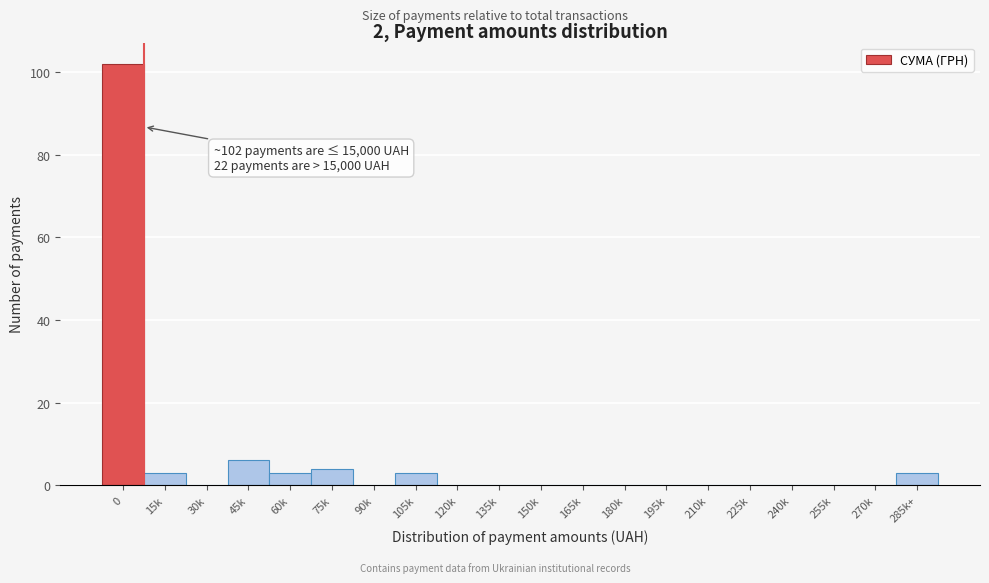

Reading right to left, extract all data points from this chart.

285k+=3	270k=0	255k=0	240k=0	225k=0	210k=0	195k=0	180k=0	165k=0	150k=0	135k=0	120k=0	105k=3	90k=0	75k=4	60k=3	45k=6	30k=0	15k=3	0=102